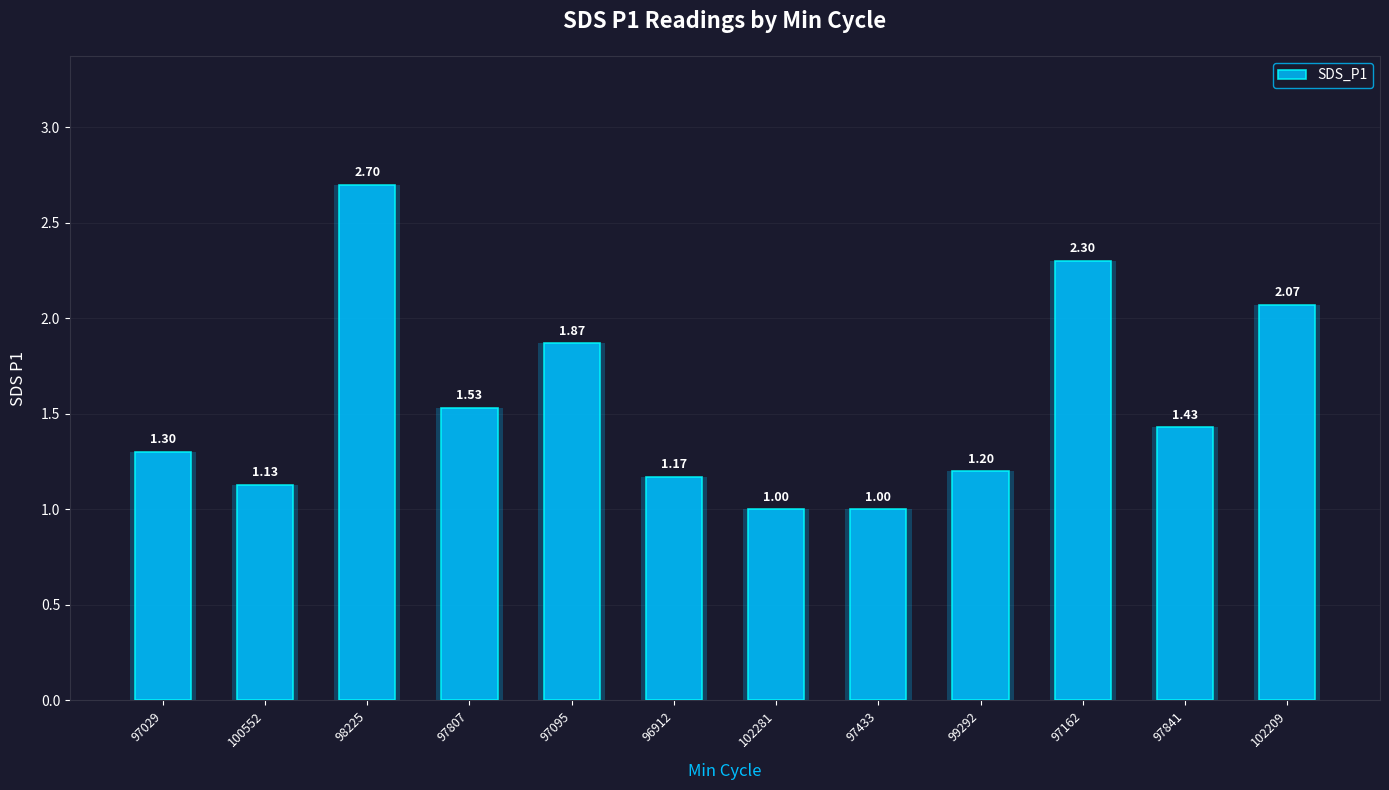

What is the ratio of the value at 97029 to the value at 96912?

1.1